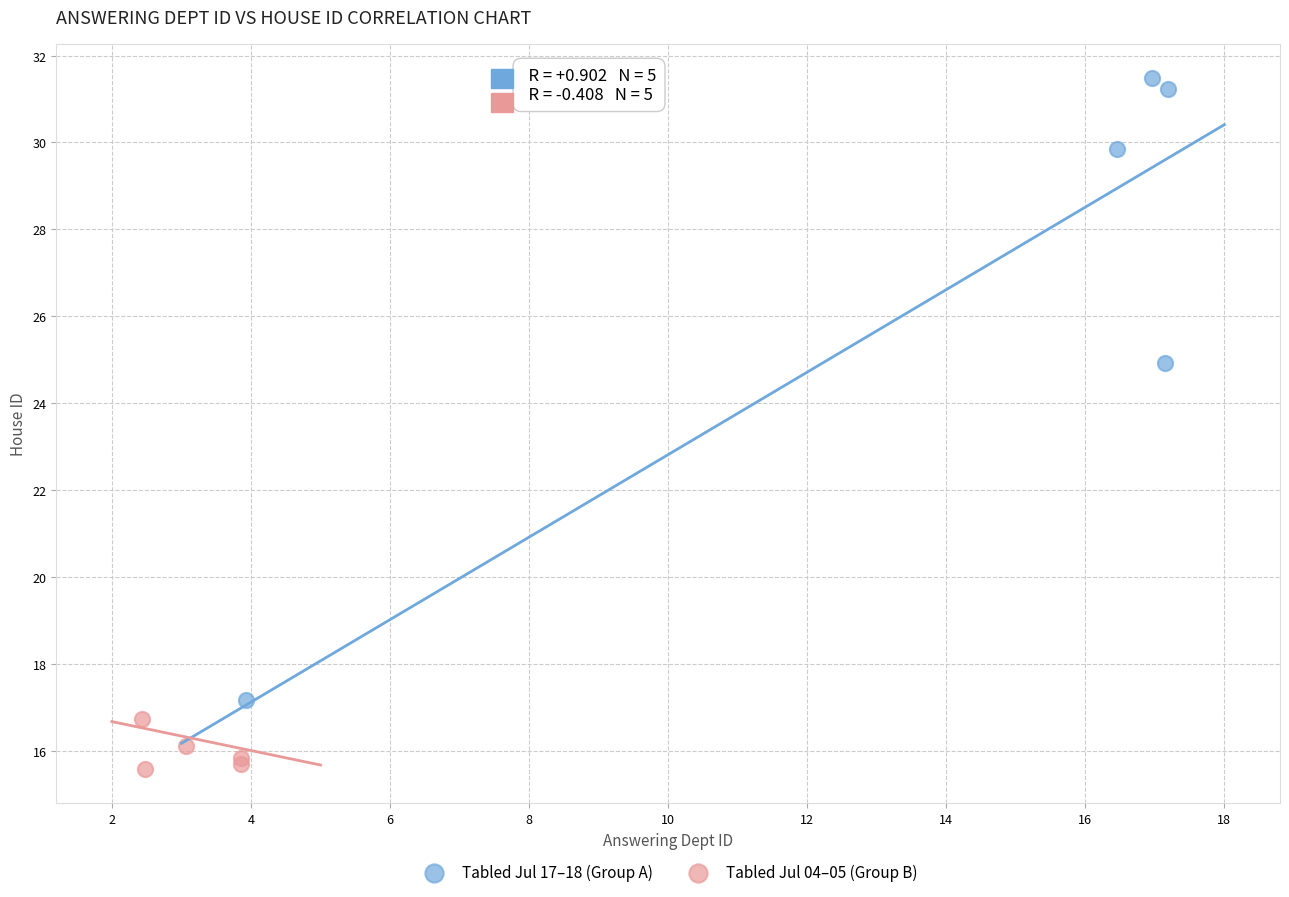

Which series contains the lowest Y value?

Tabled Jul 04–05 (Group B)